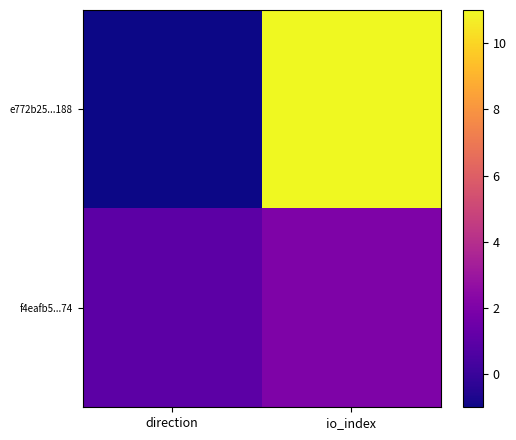

Which label corresponds to the largest value in the chart?

io_index